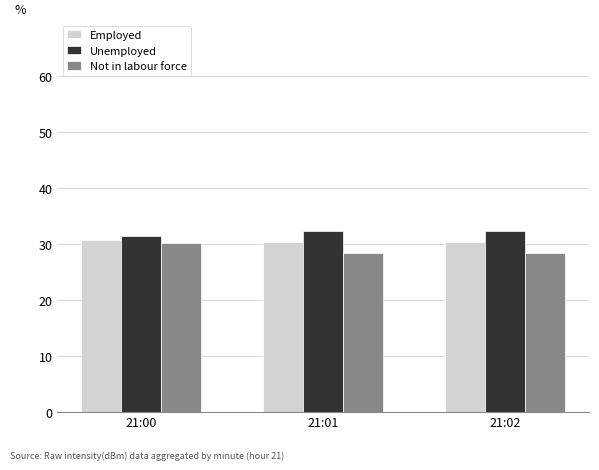

What is the difference between the second highest and minimum values in the Employed series?

0.1